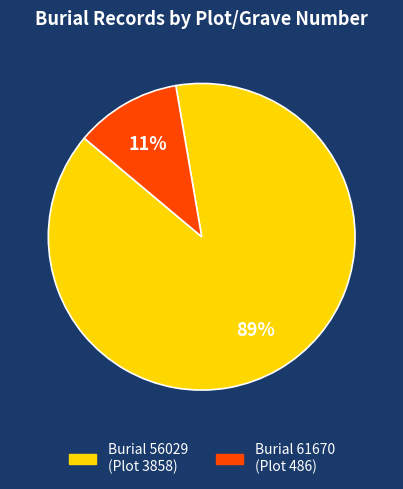

To the nearest percent, what is the average slice percentage?

50%